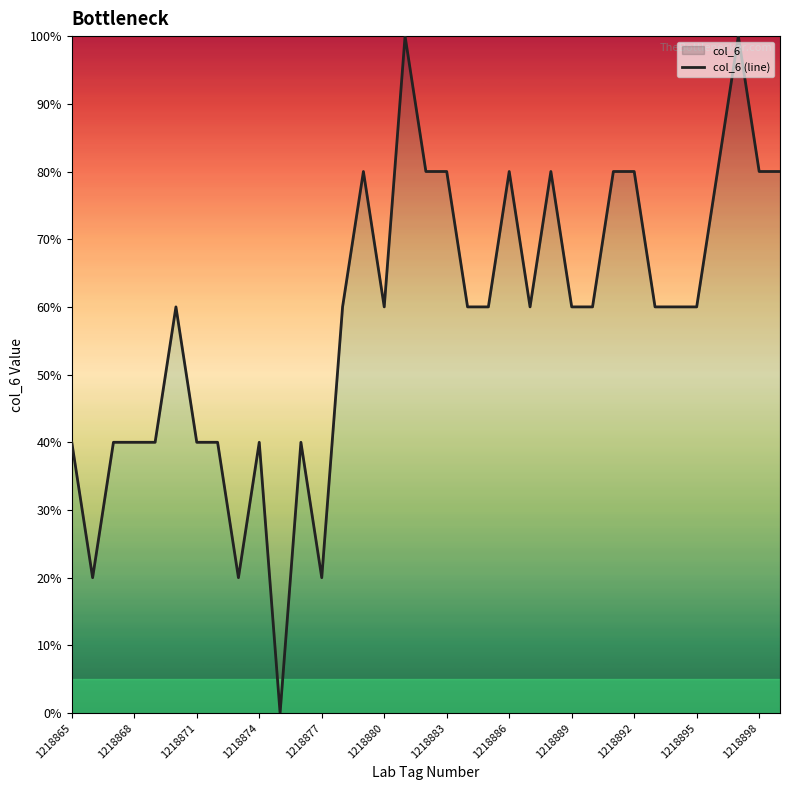

The chart shows a value of 15 at 1218880. True or false?

False